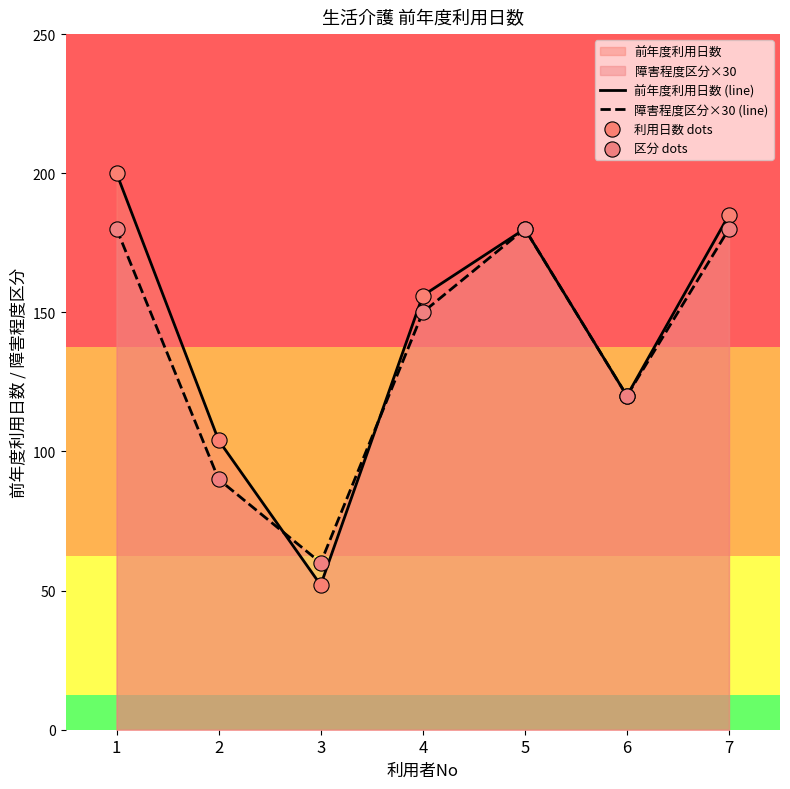

At which category is the sum across all series the highest?

1